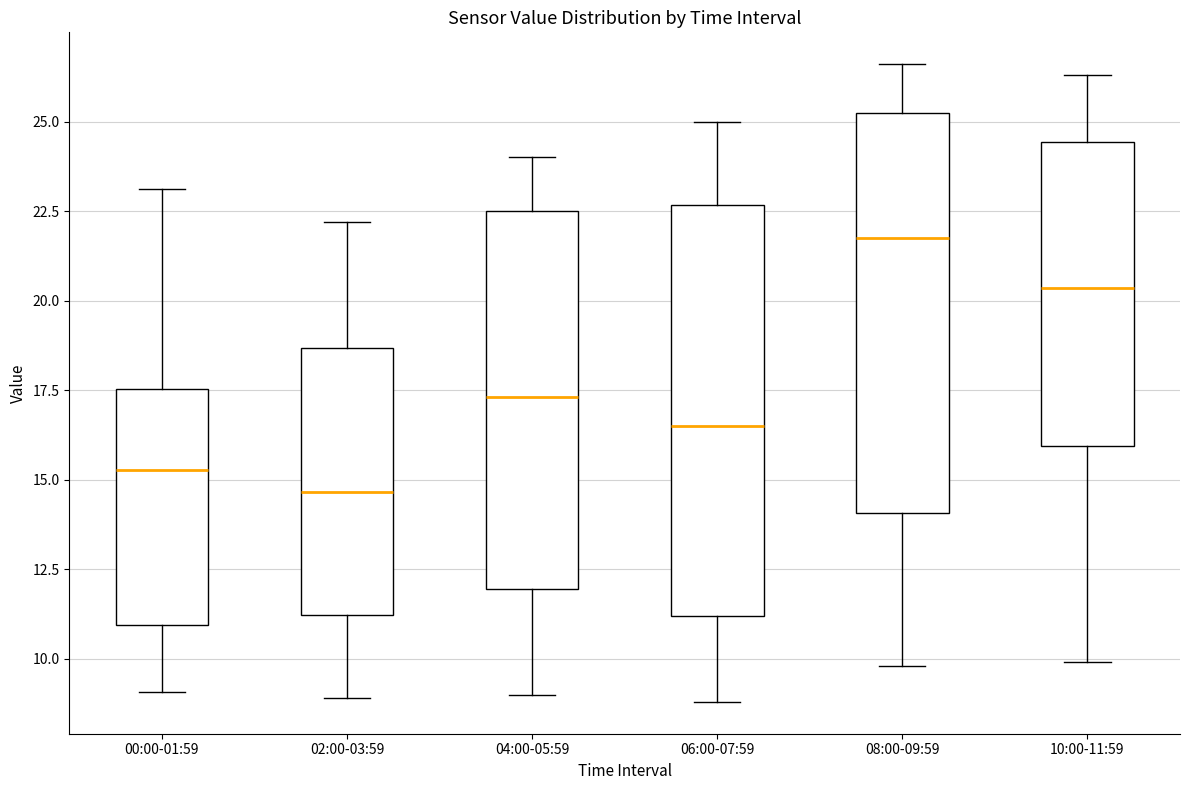

Reading left to right, read every box against the y-axis: the position of its median line, the range the box covers, and the ends of its whiskers. The values are not printed on the chart, so give them approximately, as read against the axis.

00:00-01:59: median 15.5, box 11.0 to 17.5, whiskers 9.0 to 23.0
02:00-03:59: median 14.5, box 11.0 to 18.5, whiskers 9.0 to 22.0
04:00-05:59: median 17.5, box 12.0 to 22.5, whiskers 9.0 to 24.0
06:00-07:59: median 16.5, box 11.0 to 22.5, whiskers 9.0 to 25.0
08:00-09:59: median 22.0, box 14.0 to 25.0, whiskers 10.0 to 26.5
10:00-11:59: median 20.5, box 16.0 to 24.5, whiskers 10.0 to 26.5